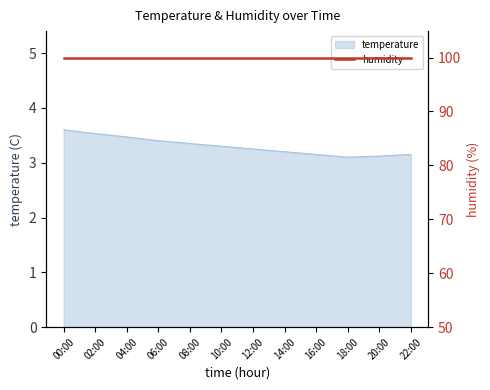

List the labels in order of value, smallest first.

18:00, 20:00, 16:00, 22:00, 14:00, 12:00, 10:00, 08:00, 06:00, 04:00, 02:00, 00:00